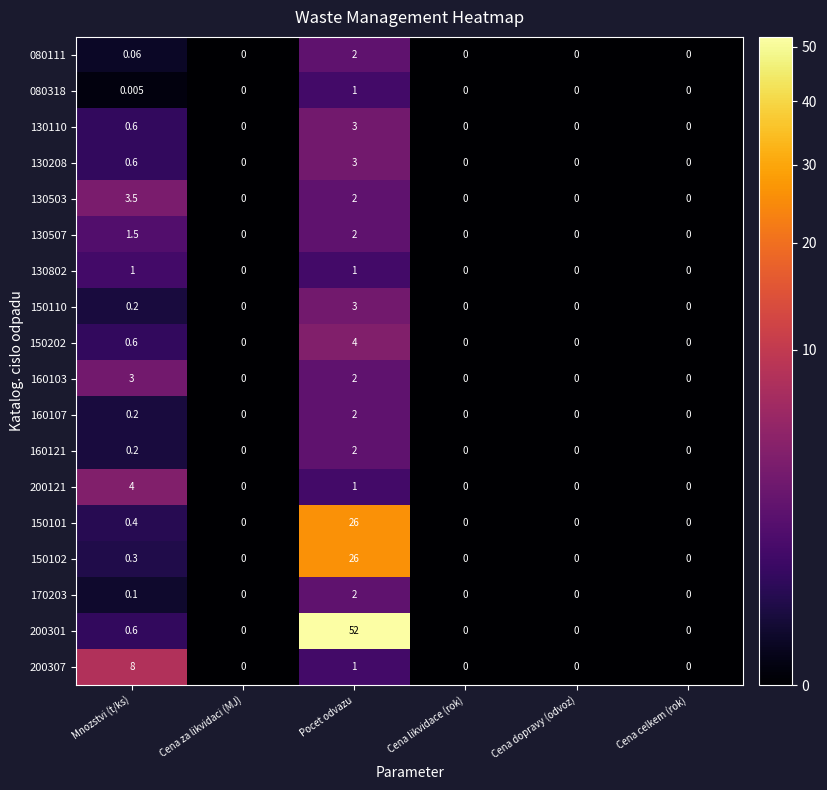

Where is 130507 nearest to the value 1?

Mnozstvi (t/ks)